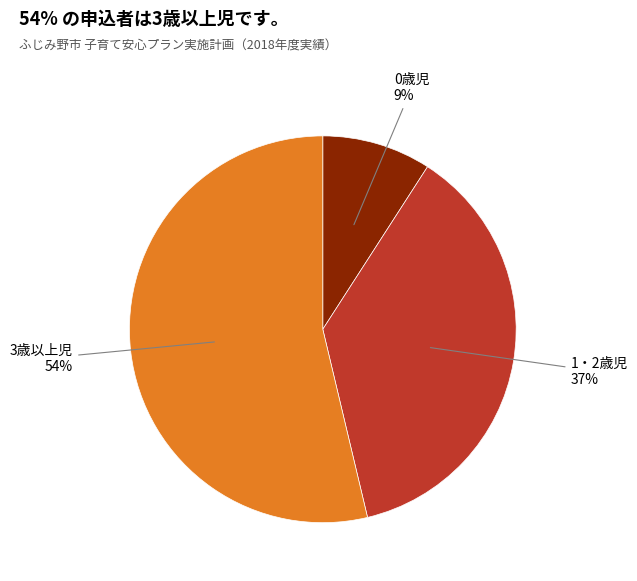

Is there any slice that represents more than half of the pie?

Yes